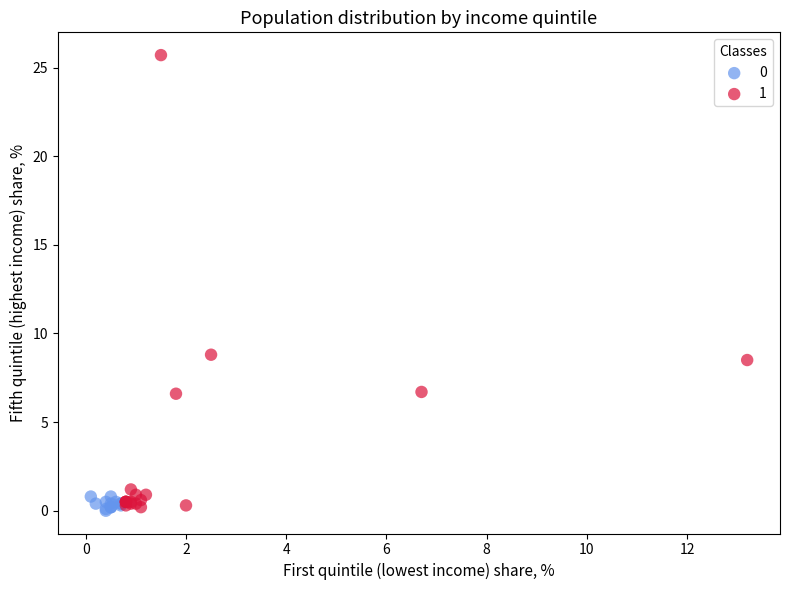

Which series reaches the maximum Y coordinate?

1